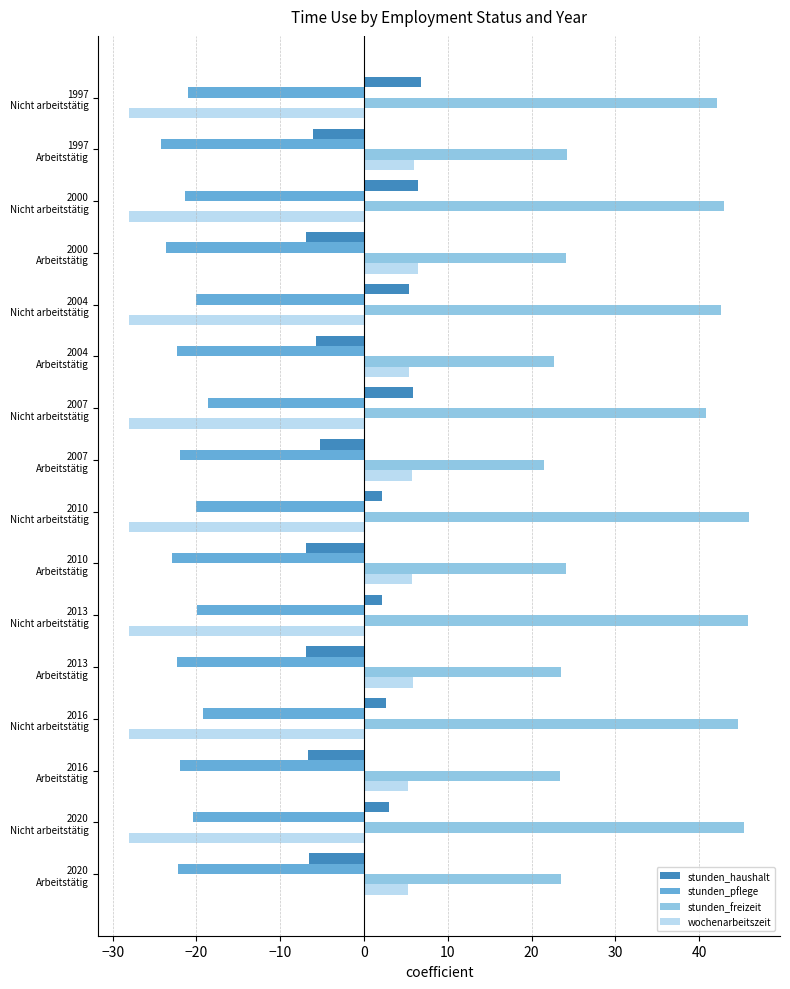

Which series has the largest total across all categories?

stunden_freizeit